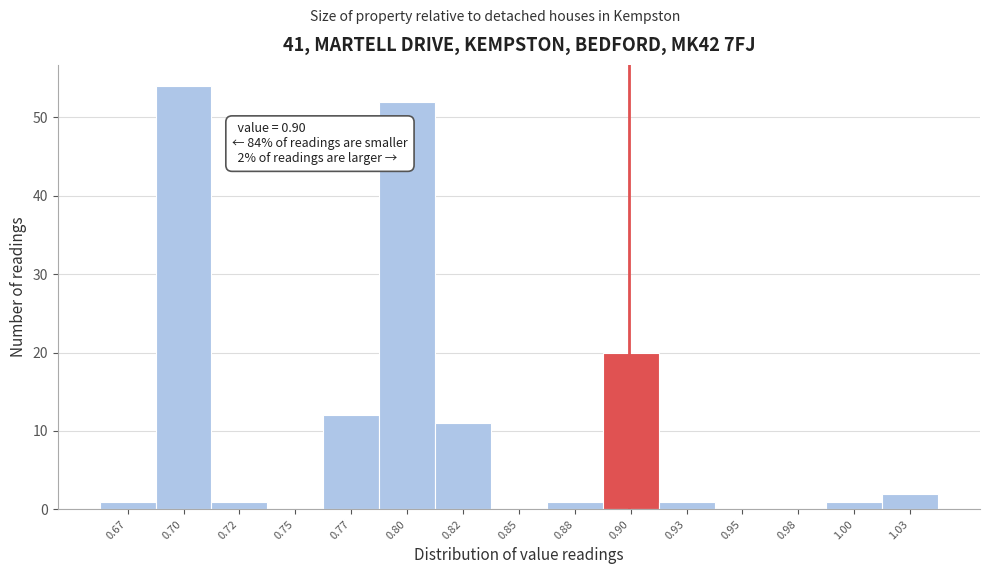

Reading left to right, what are all the values shown in this chart?

0.67=1	0.70=54	0.72=1	0.75=0	0.77=12	0.80=52	0.82=11	0.85=0	0.88=1	0.90=20	0.93=1	0.95=0	0.98=0	1.00=1	1.03=2